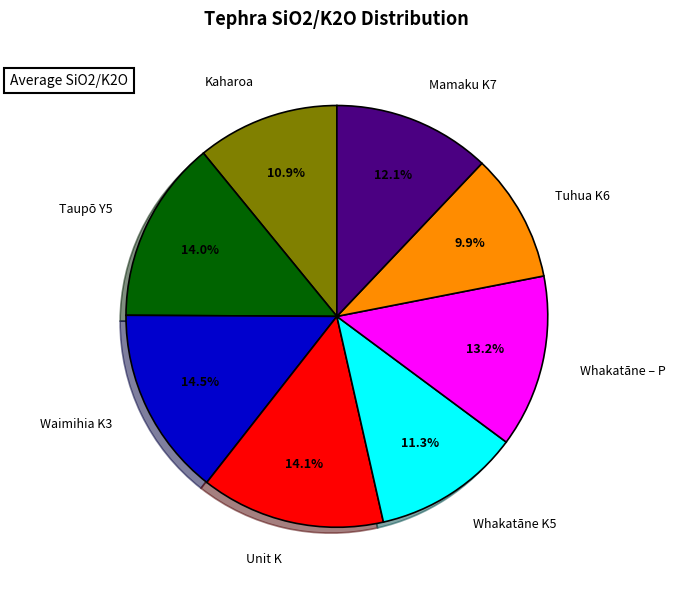

Is there any slice that represents more than half of the pie?

No